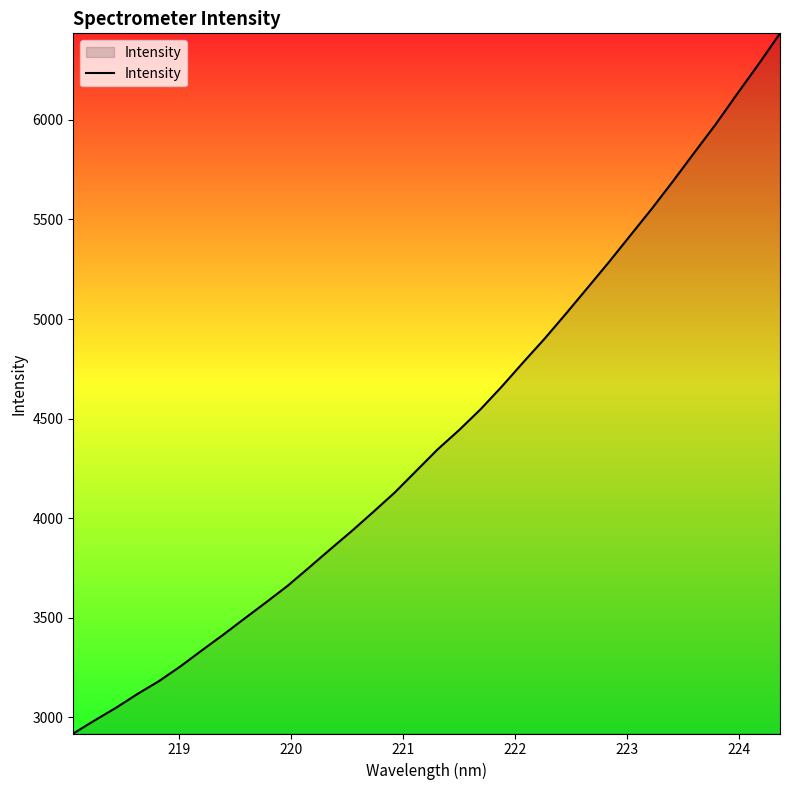

What is the difference between the maximum and minimum values?

3516.6